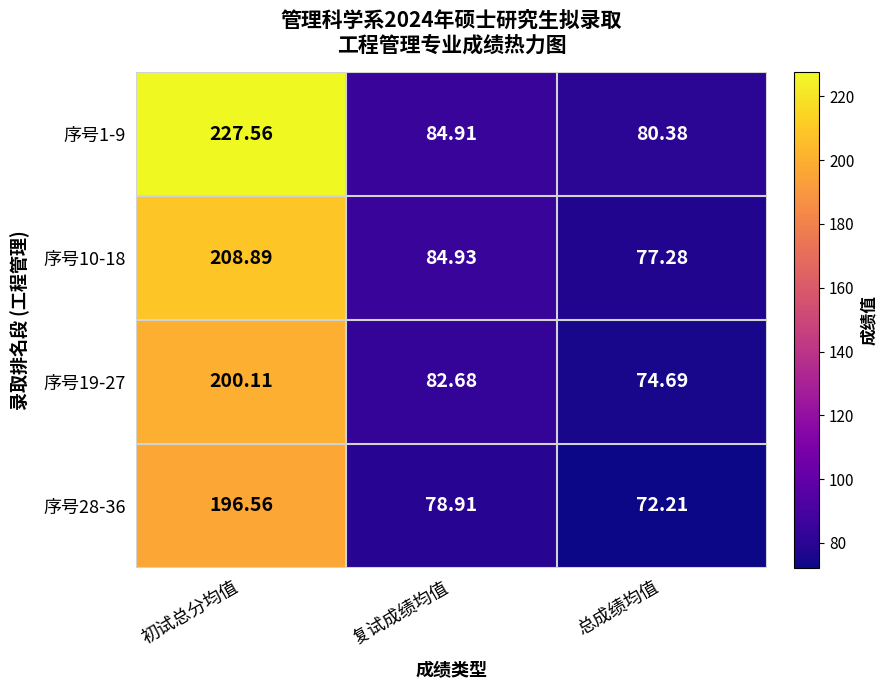

Where is 序号28-36 nearest to the value 134?

复试成绩均值